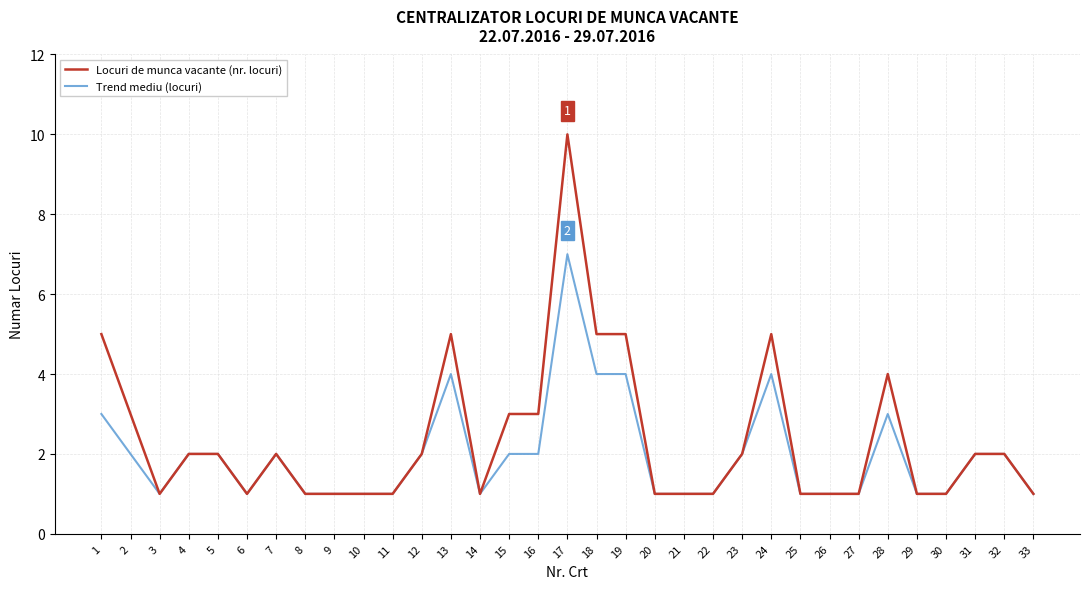

What is the minimum value shown in the chart?

1